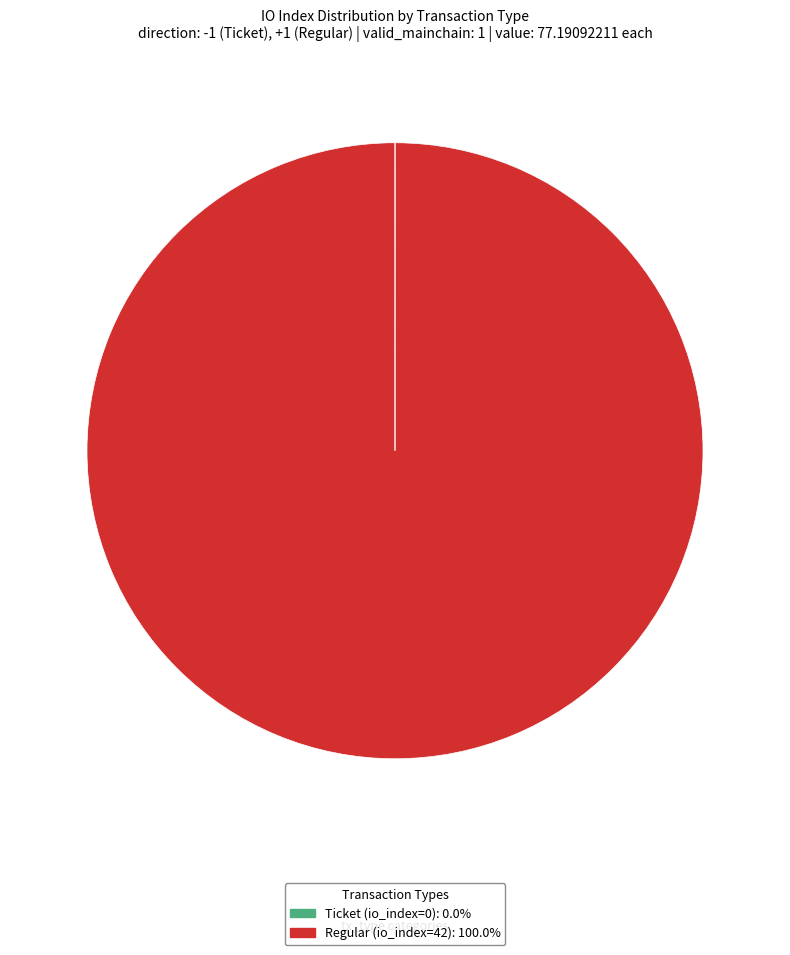

Is there a majority slice in this chart?

Yes